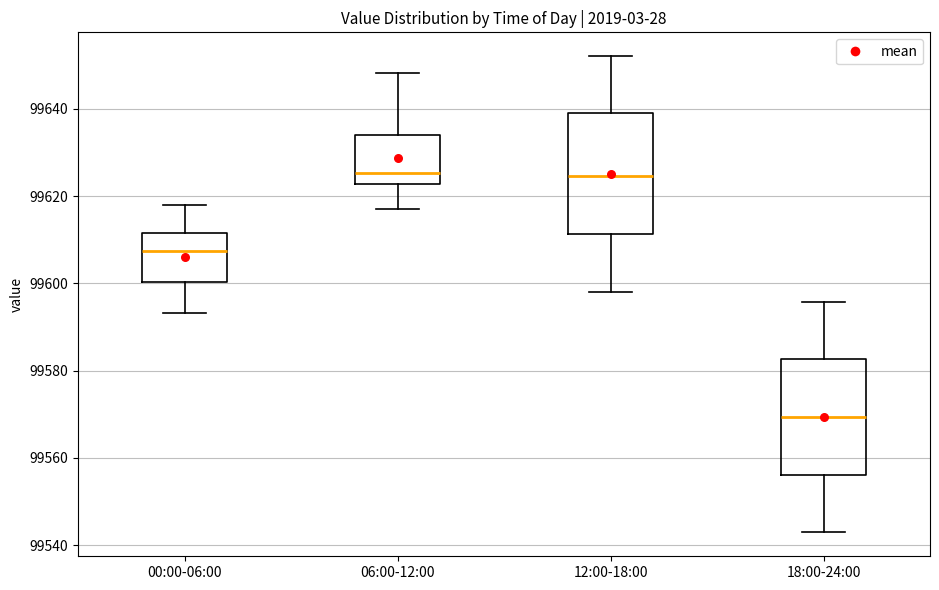

Reading left to right, transcribe this box plot: for each box, give where its median line is, the range the box spans, and where its two whiskers end, as read against the y-axis. The values are not printed on the chart, so give them approximately, as read against the axis.

00:00-06:00: median 99608, box 99600 to 99612, whiskers 99594 to 99618
06:00-12:00: median 99626, box 99622 to 99634, whiskers 99618 to 99648
12:00-18:00: median 99624, box 99612 to 99640, whiskers 99598 to 99652
18:00-24:00: median 99570, box 99556 to 99582, whiskers 99542 to 99596